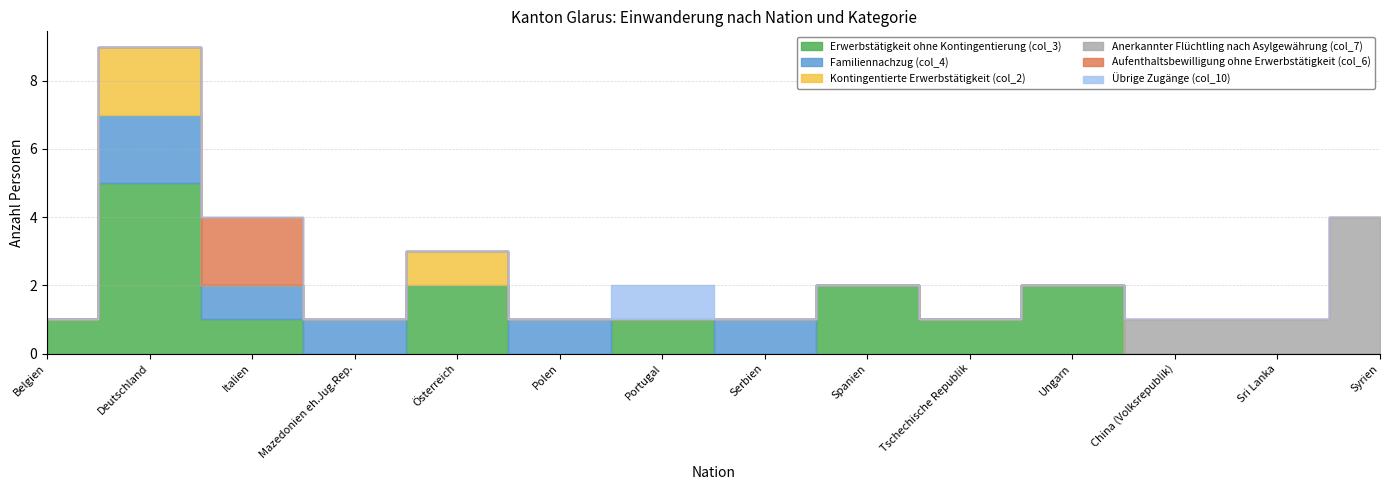

Reading left to right, what are all the values shown in this chart?

Erwerbstätigkeit ohne Kontingentierung (col_3): Belgien=1	Deutschland=5	Italien=1	Mazedonien eh.Jug.Rep.=0	Österreich=2	Polen=0	Portugal=1	Serbien=0	Spanien=2	Tschechische Republik=1	Ungarn=2	China (Volksrepublik)=0	Sri Lanka=0	Syrien=0
Familiennachzug (col_4): Belgien=0	Deutschland=2	Italien=1	Mazedonien eh.Jug.Rep.=1	Österreich=0	Polen=1	Portugal=0	Serbien=1	Spanien=0	Tschechische Republik=0	Ungarn=0	China (Volksrepublik)=0	Sri Lanka=0	Syrien=0
Kontingentierte Erwerbstätigkeit (col_2): Belgien=0	Deutschland=2	Italien=0	Mazedonien eh.Jug.Rep.=0	Österreich=1	Polen=0	Portugal=0	Serbien=0	Spanien=0	Tschechische Republik=0	Ungarn=0	China (Volksrepublik)=0	Sri Lanka=0	Syrien=0
Anerkannter Flüchtling nach Asylgewährung (col_7): Belgien=0	Deutschland=0	Italien=0	Mazedonien eh.Jug.Rep.=0	Österreich=0	Polen=0	Portugal=0	Serbien=0	Spanien=0	Tschechische Republik=0	Ungarn=0	China (Volksrepublik)=1	Sri Lanka=1	Syrien=4
Aufenthaltsbewilligung ohne Erwerbstätigkeit (col_6): Belgien=0	Deutschland=0	Italien=2	Mazedonien eh.Jug.Rep.=0	Österreich=0	Polen=0	Portugal=0	Serbien=0	Spanien=0	Tschechische Republik=0	Ungarn=0	China (Volksrepublik)=0	Sri Lanka=0	Syrien=0
Übrige Zugänge (col_10): Belgien=0	Deutschland=0	Italien=0	Mazedonien eh.Jug.Rep.=0	Österreich=0	Polen=0	Portugal=1	Serbien=0	Spanien=0	Tschechische Republik=0	Ungarn=0	China (Volksrepublik)=0	Sri Lanka=0	Syrien=0